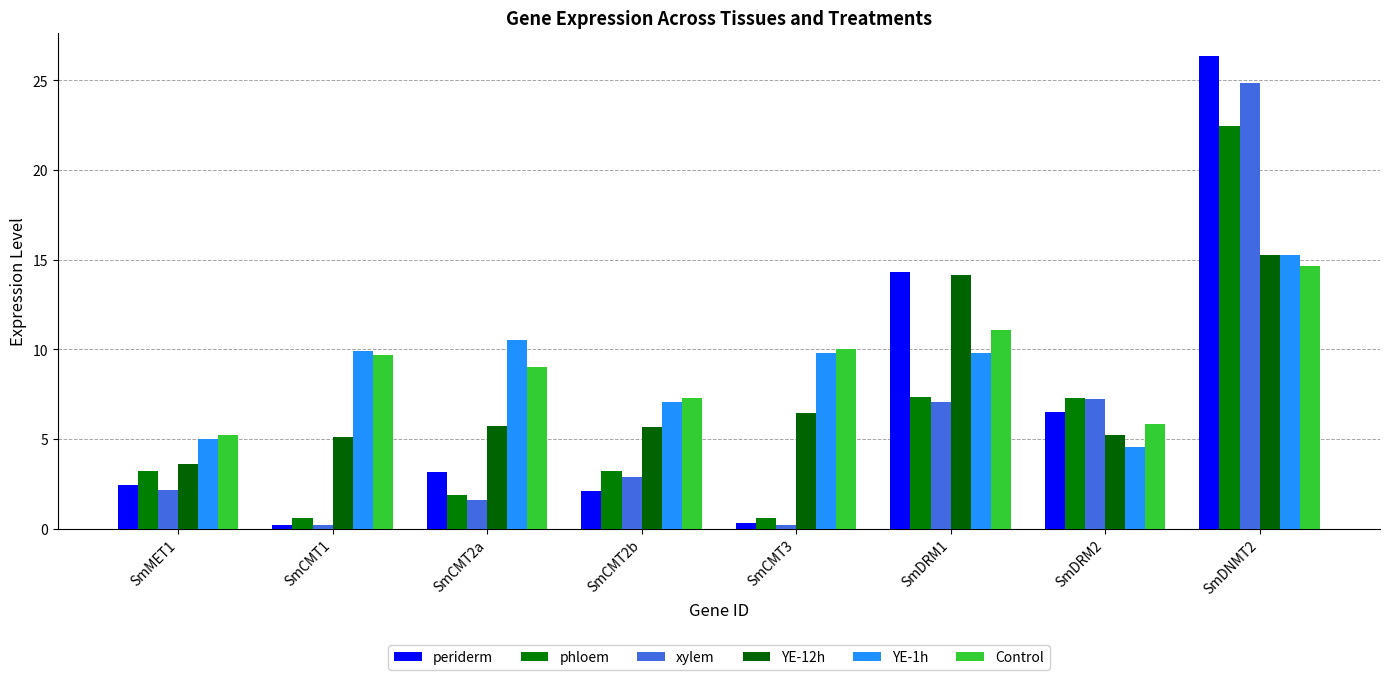

Are the bars grouped side by side (vs. stacked)?

Yes